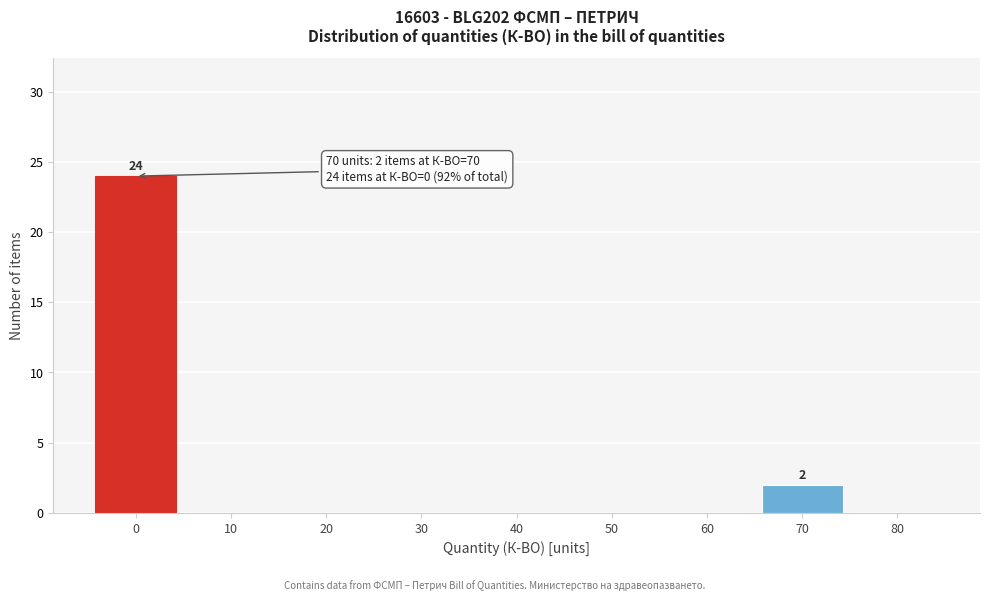

Over which range of the x-axis is the bar tallest?

-5 to 5